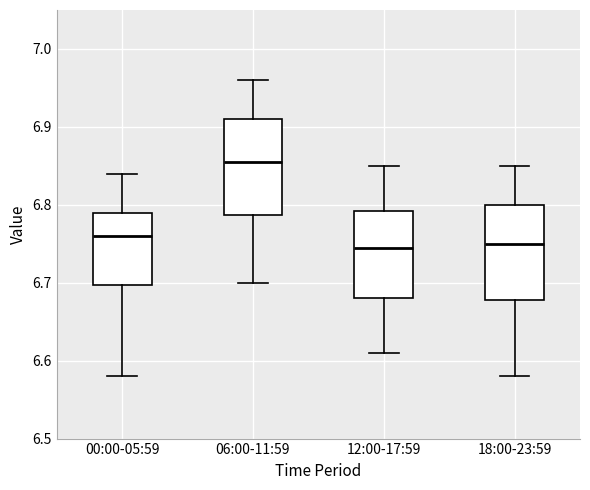

Which box has the highest median line?

06:00-11:59